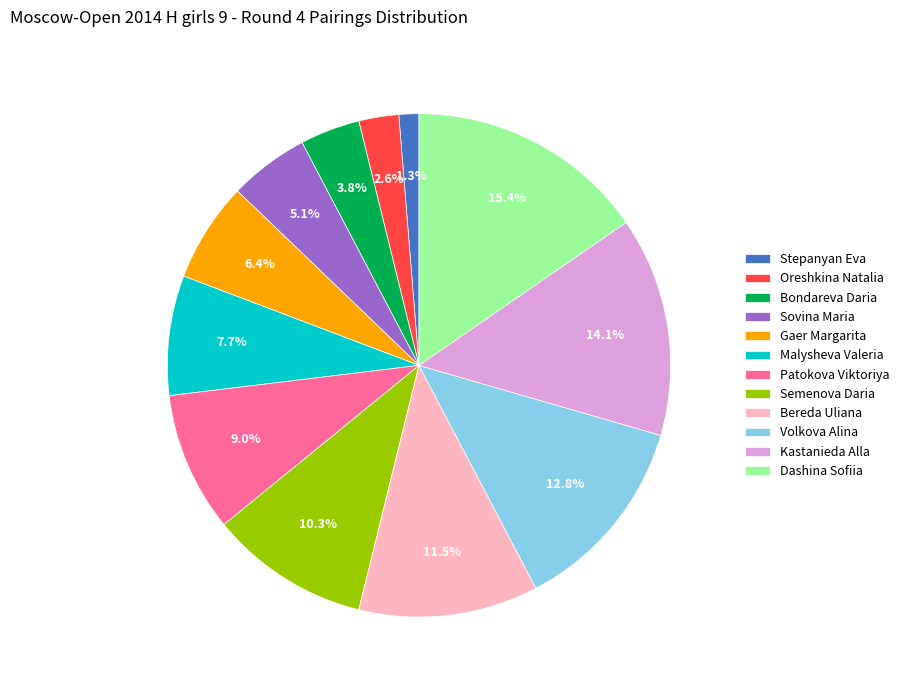

Between Bondareva Daria and Semenova Daria, which is larger?

Semenova Daria